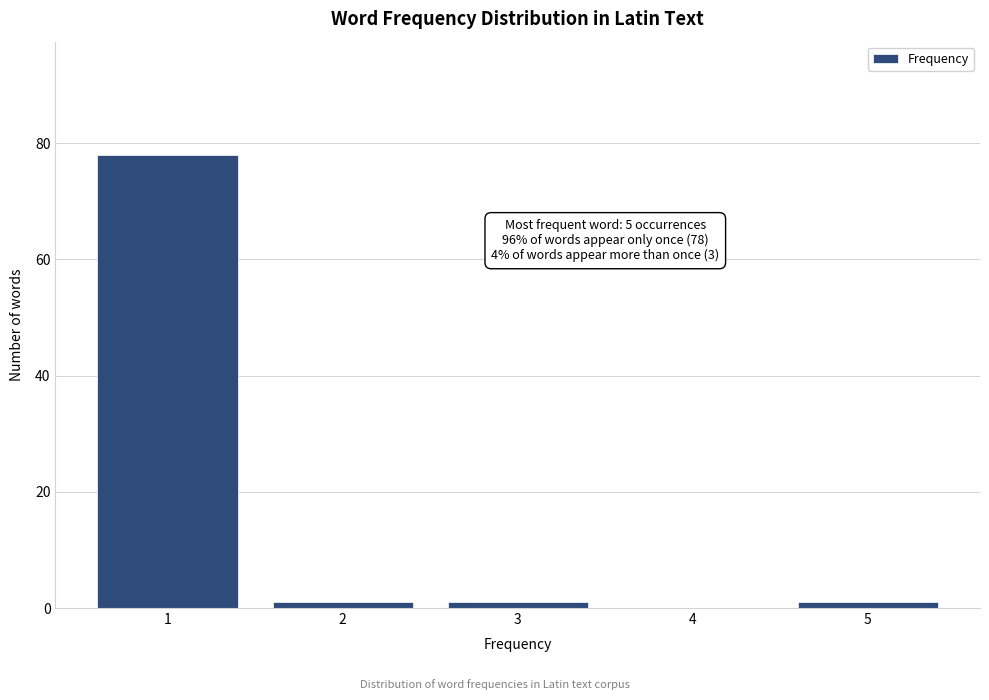

Reading left to right, transcribe all the data shown in this chart.

1=78	2=1	3=1	4=0	5=1